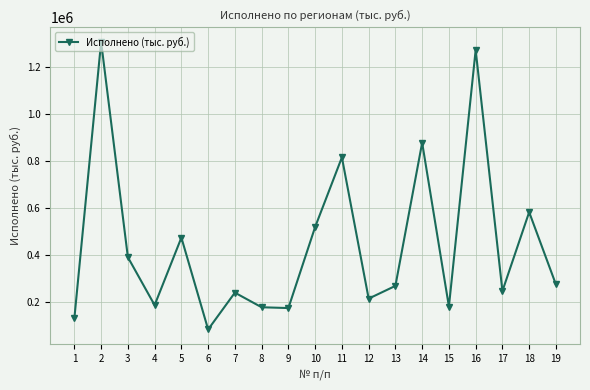

How many categories are shown in the chart?

19